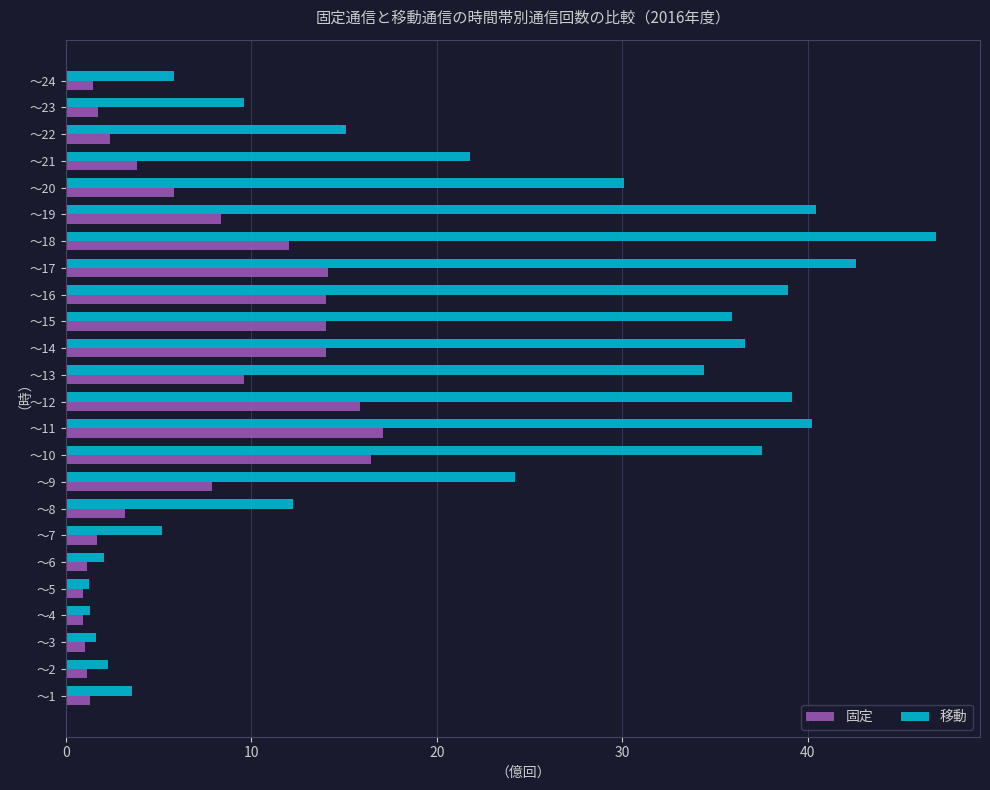

At how many categories does at least one series exceed 29?

11